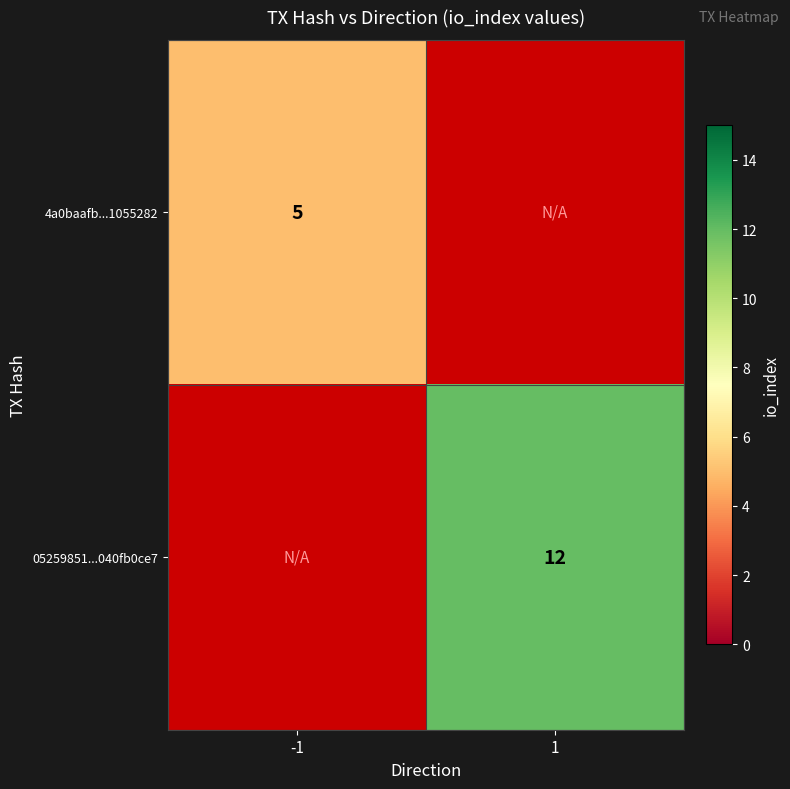

Is the value of 4a0baafb...1055282 at -1 greater than the value of 05259851...040fb0ce7 at 1?

No